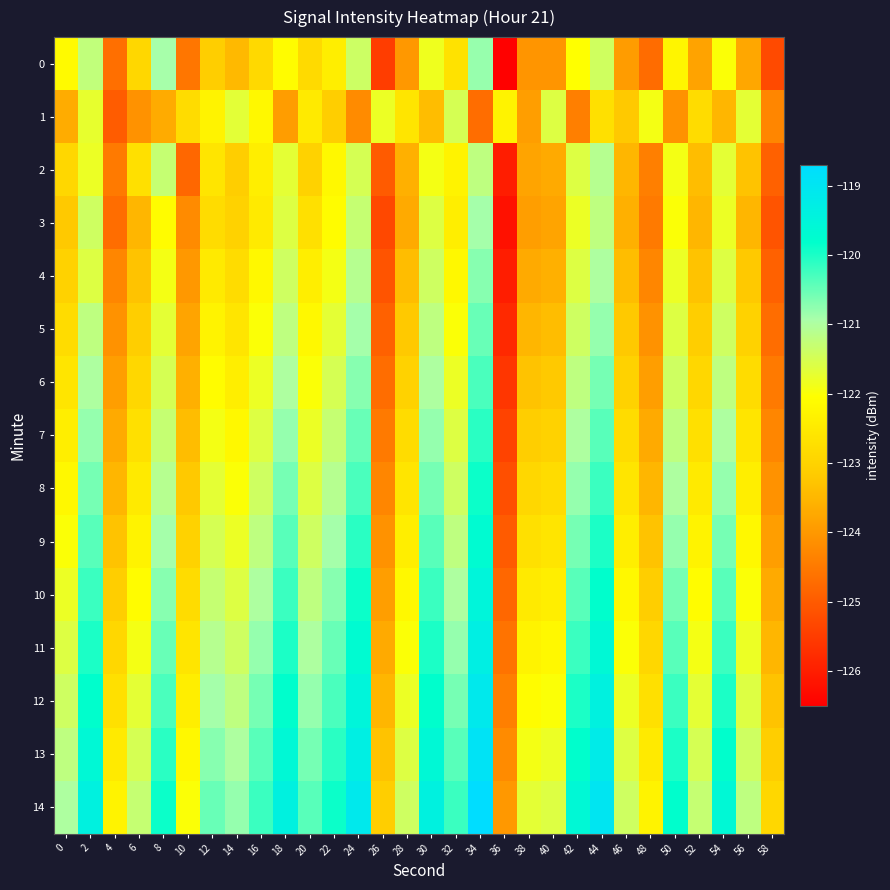

What is the smallest value displayed?

-126.5